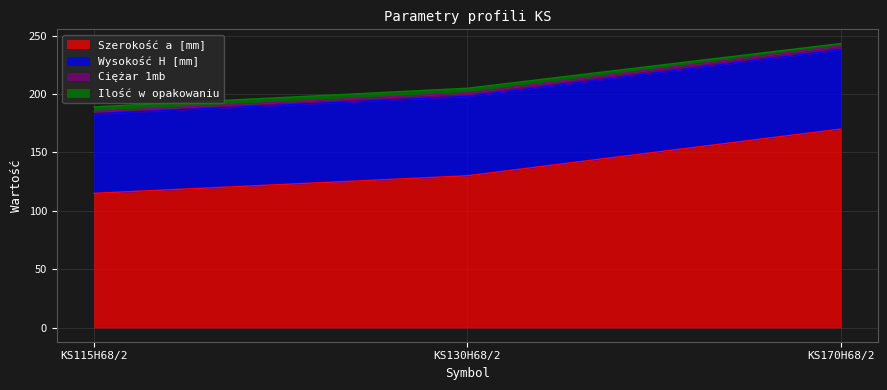

What is the spread (max minus min) of values at KS170H68/2?

168.0